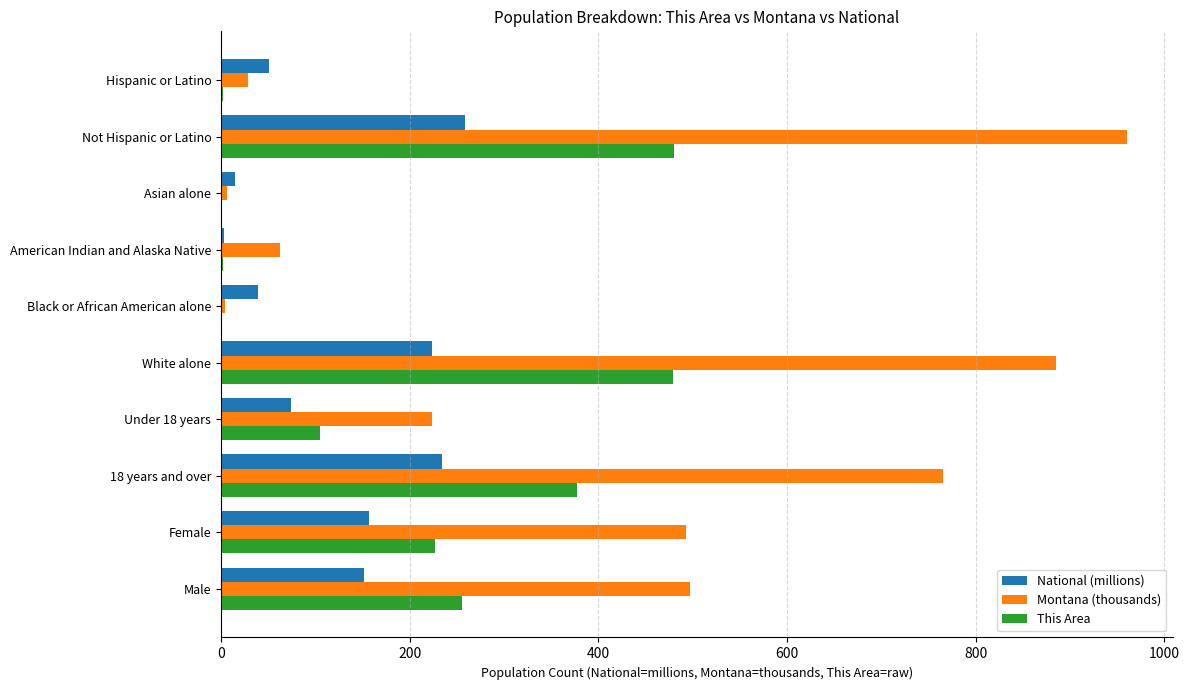

What is the total value across all series at Male?

903.4